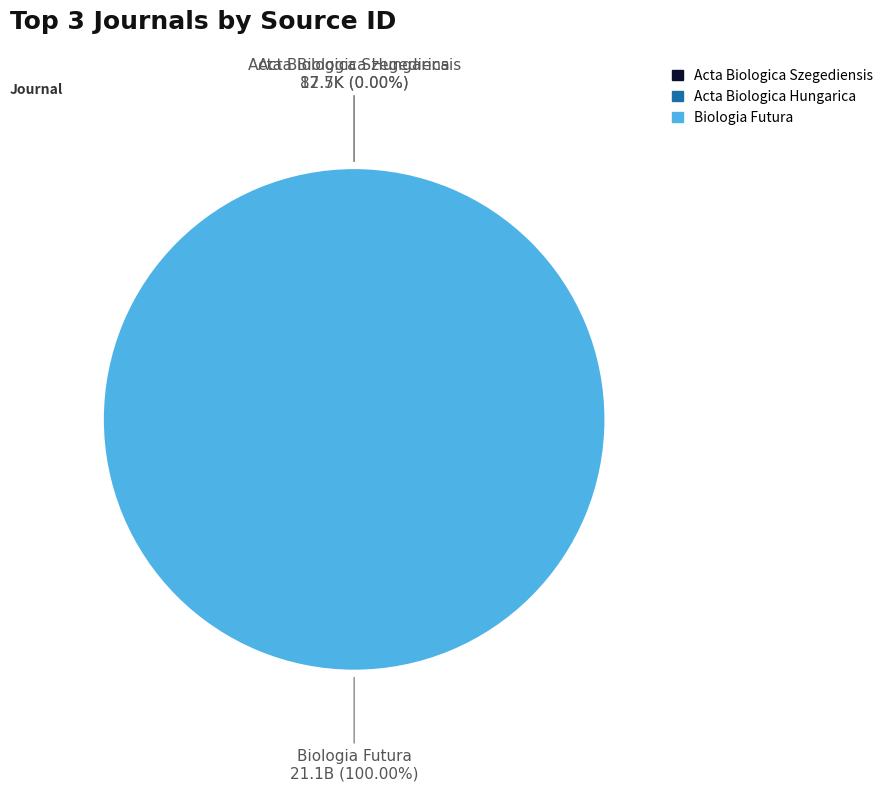

Is there a majority slice in this chart?

Yes